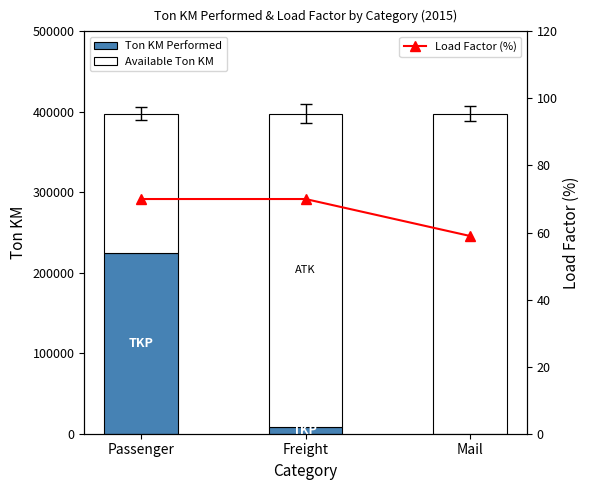

Rank the categories by Available Ton KM value from lowest to highest.

Passenger, Freight, Mail